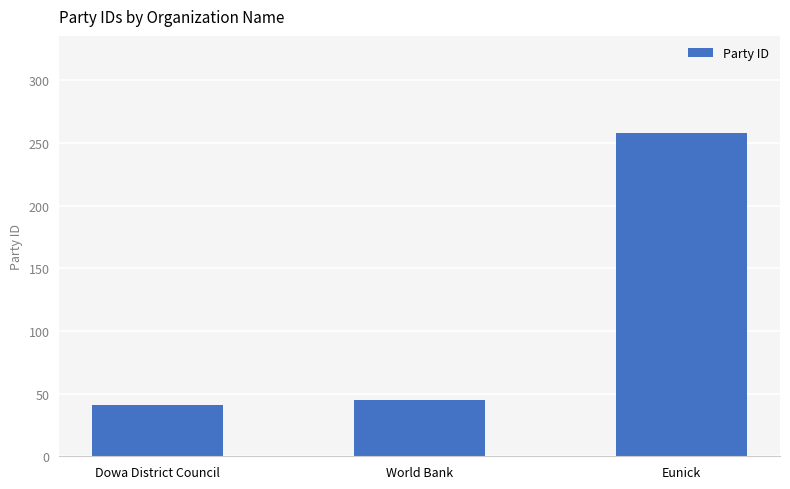

Approximately how many times larger is the value at World Bank compared to Eunick?

0.2